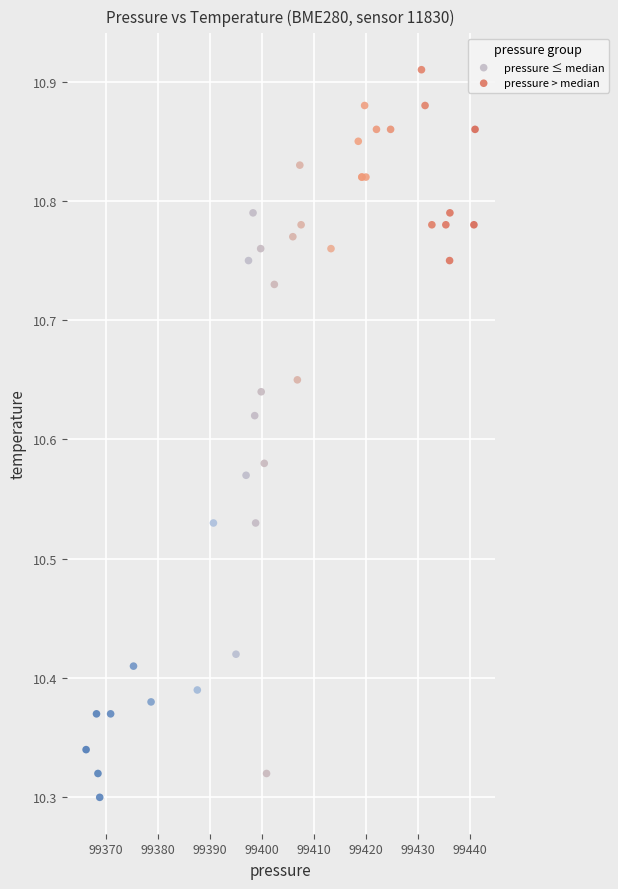

Which series reaches the minimum Y coordinate?

pressure ≤ median